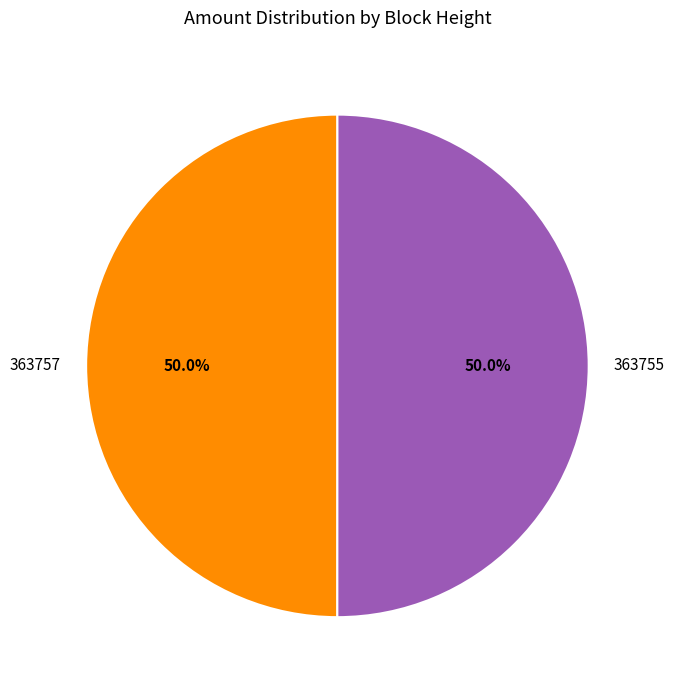

How much of the chart is everything except 363755?

50.0%